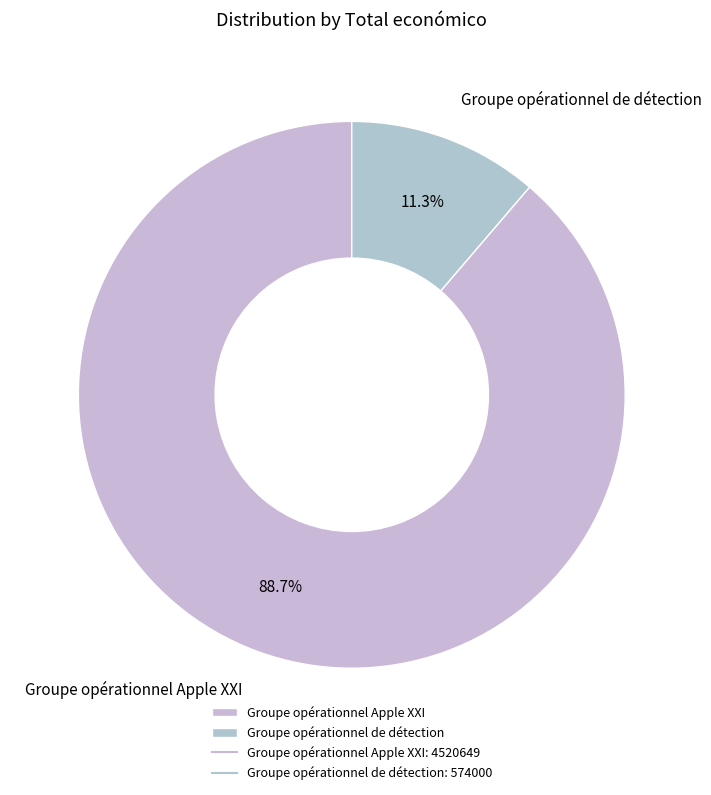

Combined, do Groupe opérationnel Apple XXI and Groupe opérationnel de détection account for over 50%?

Yes